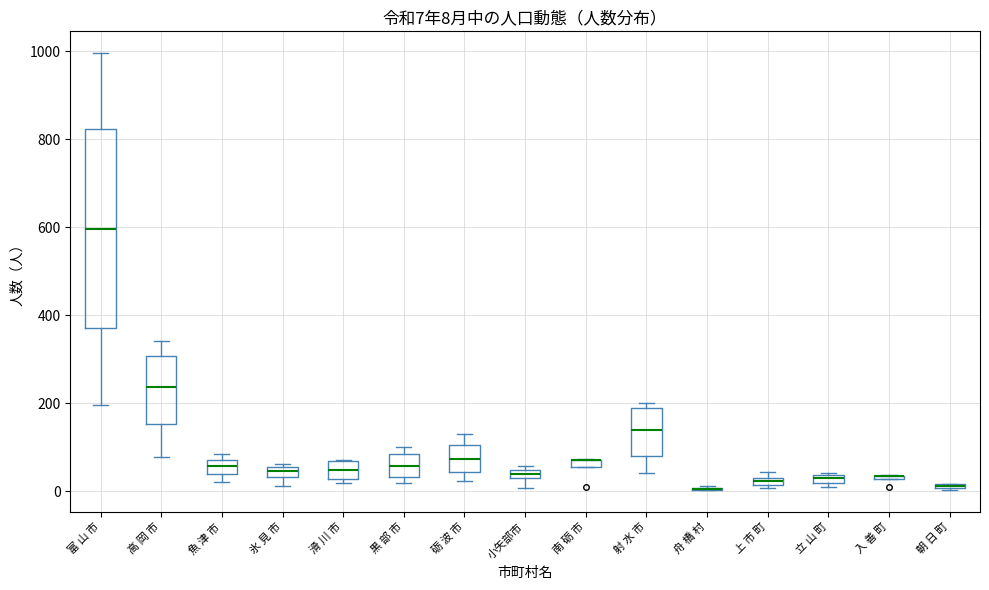

Which box is the tallest, from its lower edge to its upper edge?

富 山 市